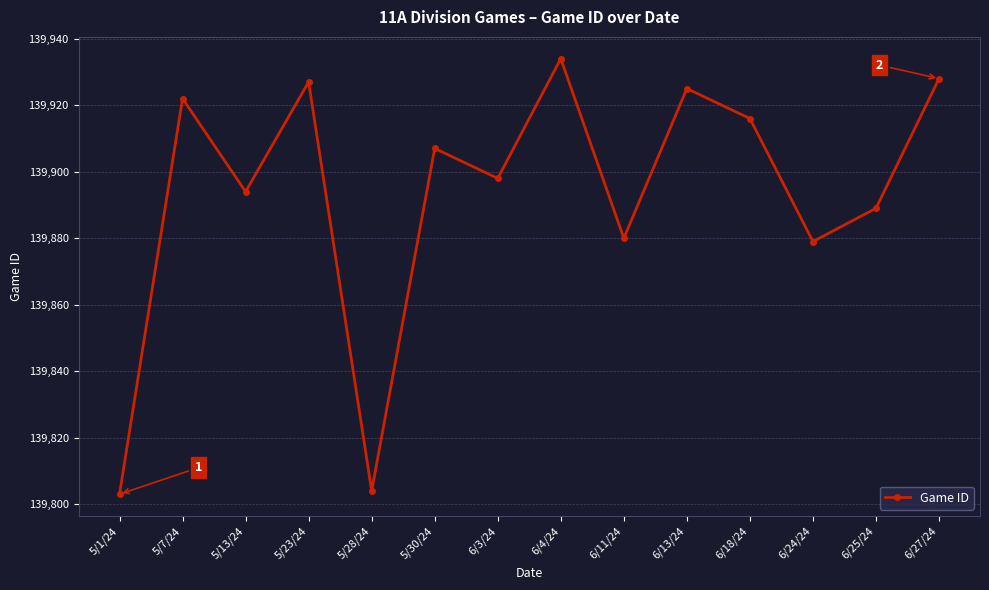

What is the sum of all values?

1958506